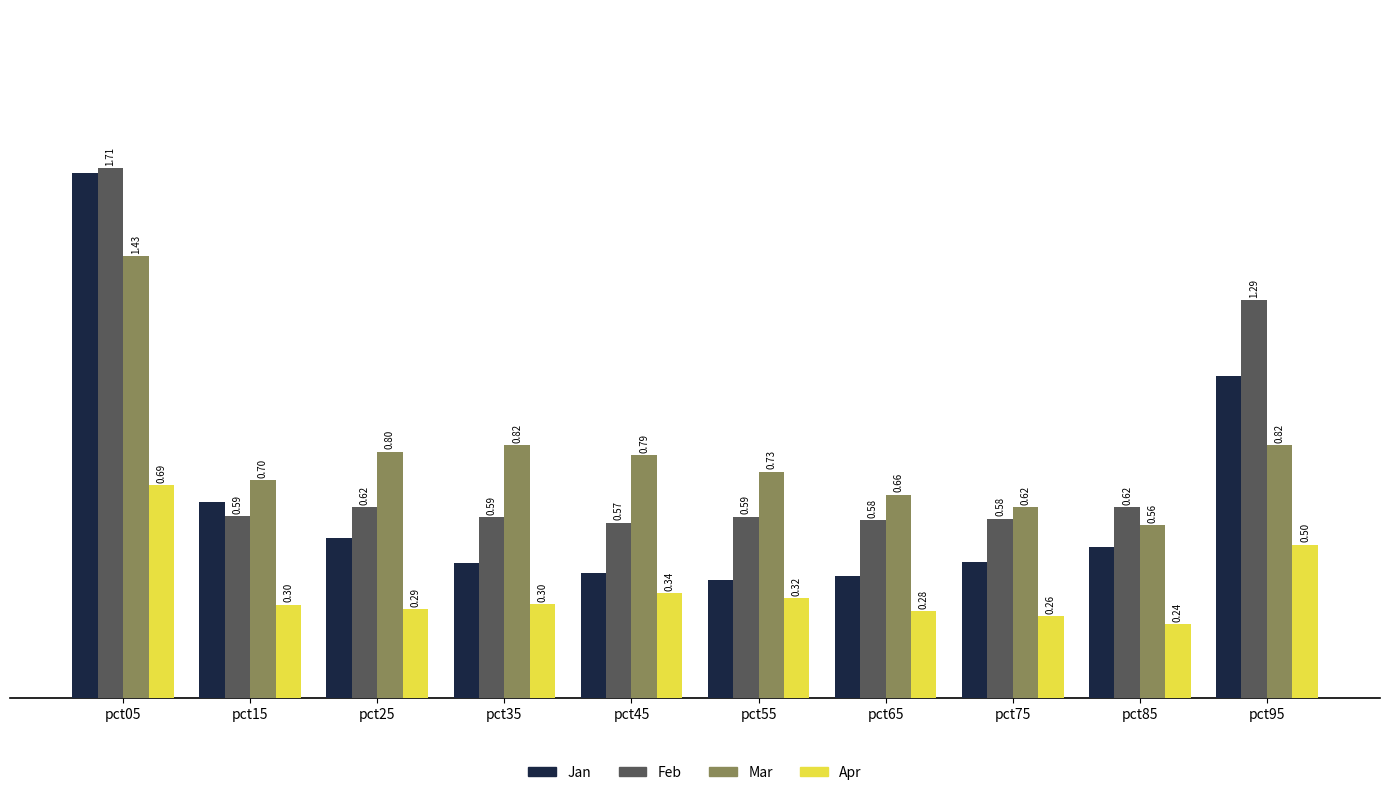

What is the average value of the Apr series?

0.4